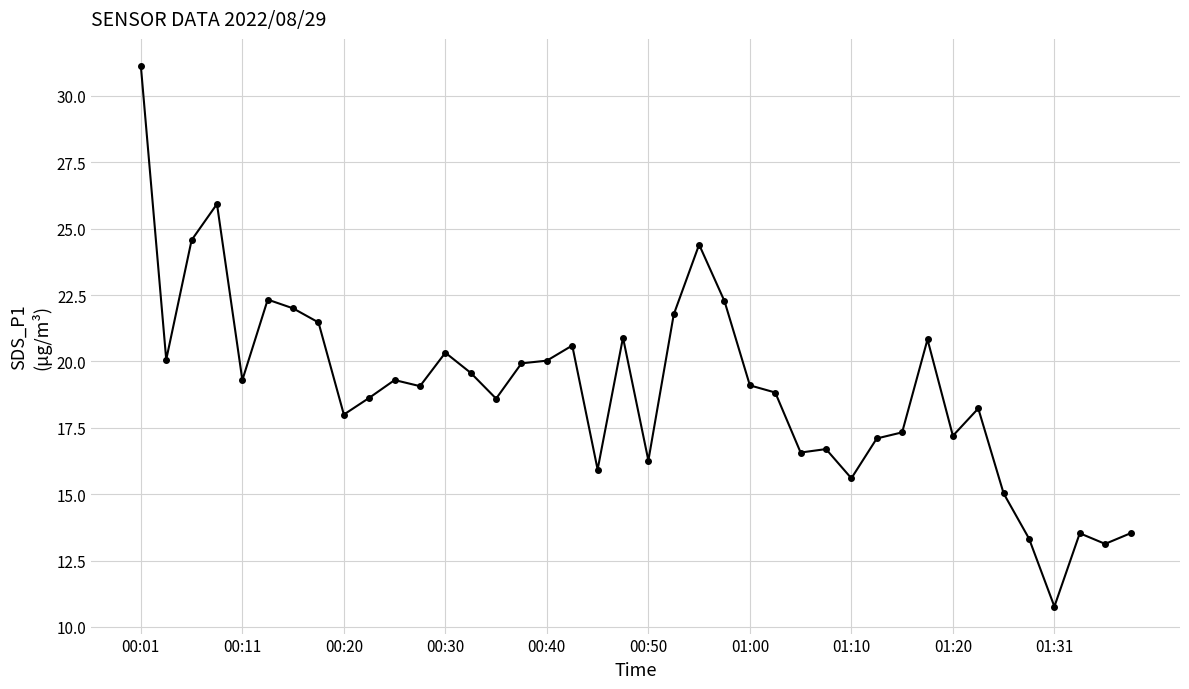

What is the value of the 13th point from the left?

20.3